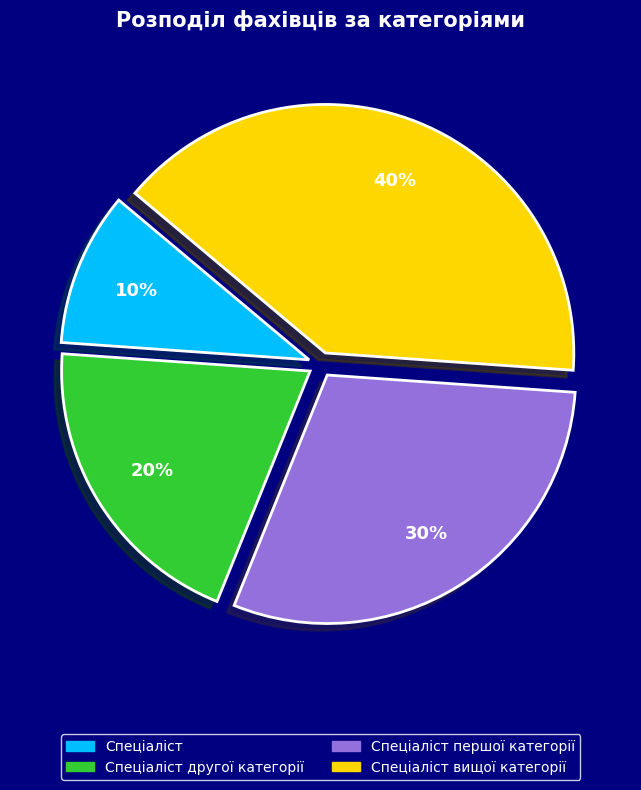

Between Спеціаліст першої категорії and Спеціаліст другої категорії, which is larger?

Спеціаліст першої категорії